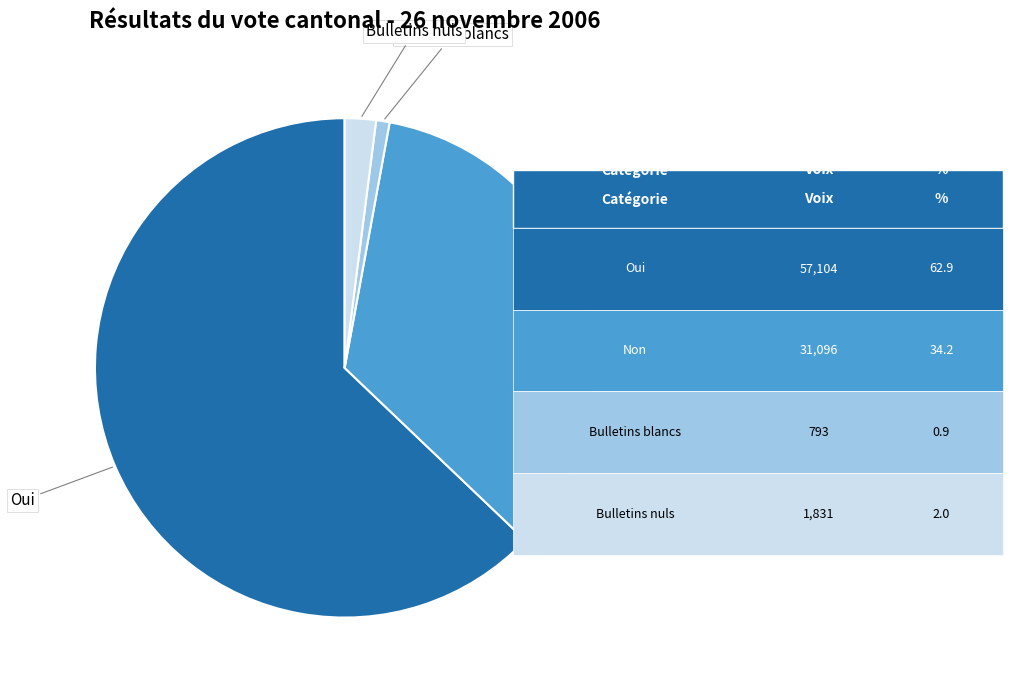

Do Oui and Non together represent more than half of the pie?

Yes